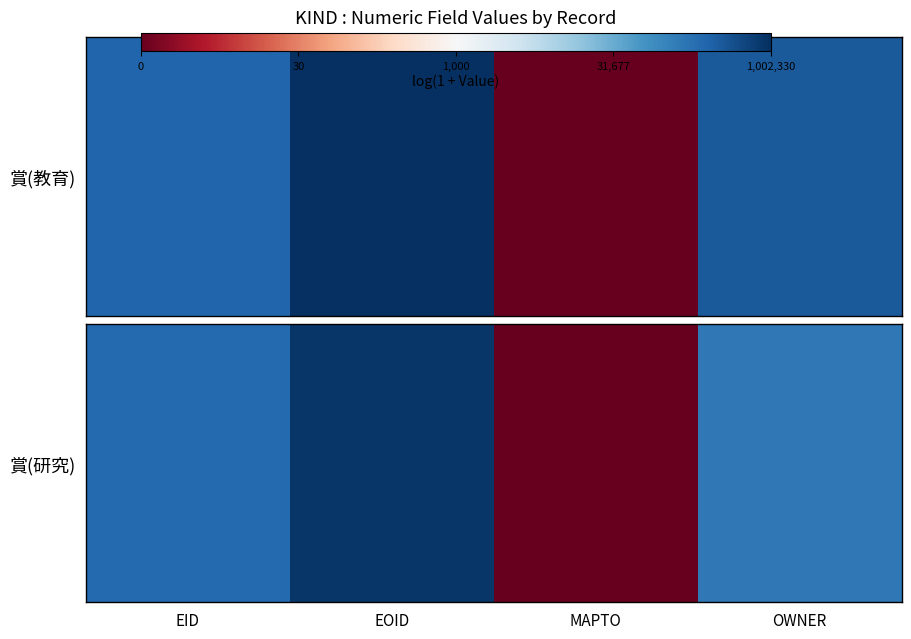

Which label corresponds to the smallest value in the chart?

MAPTO